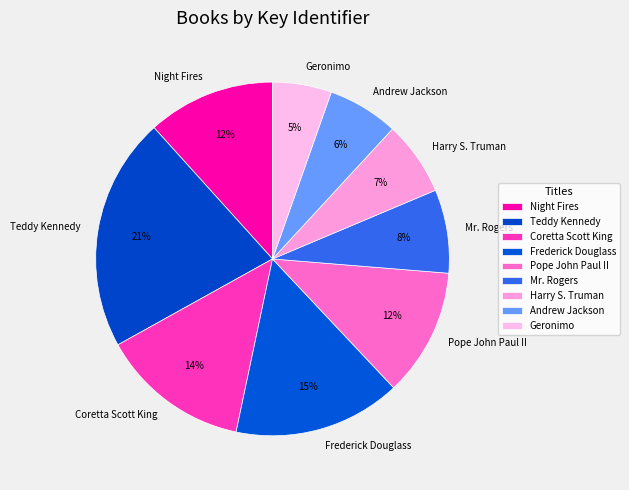

Is Geronimo the majority of the pie?

No